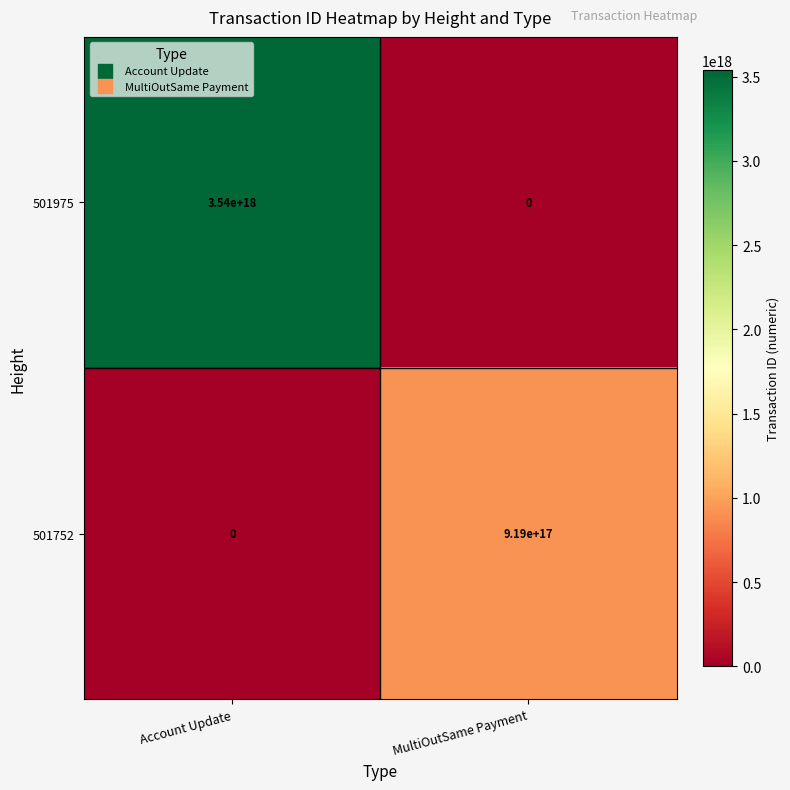

Between Account Update and MultiOutSame Payment, which series saw the biggest shift?

501975